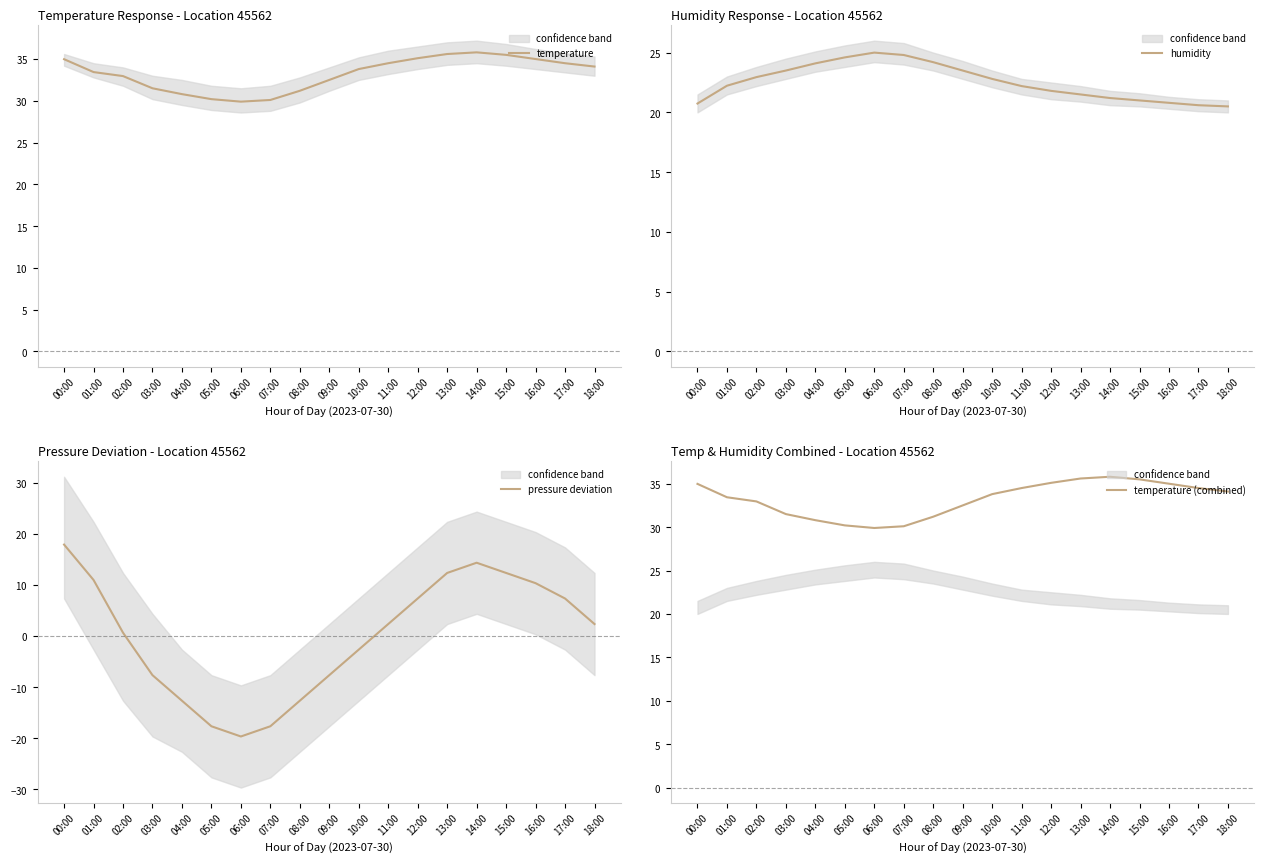

What is the total value across all series at 01:00?

100.1